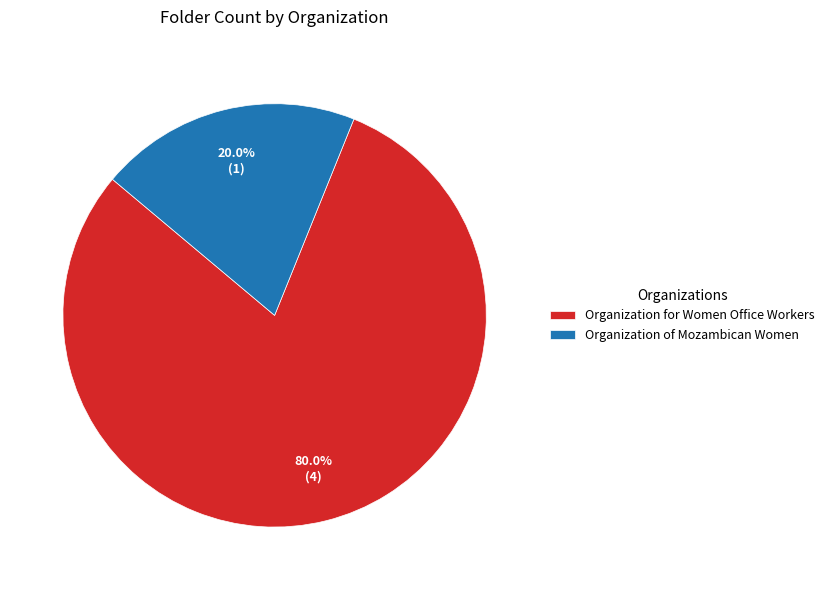

What portion of the pie excludes Organization for Women Office Workers?

20.0%